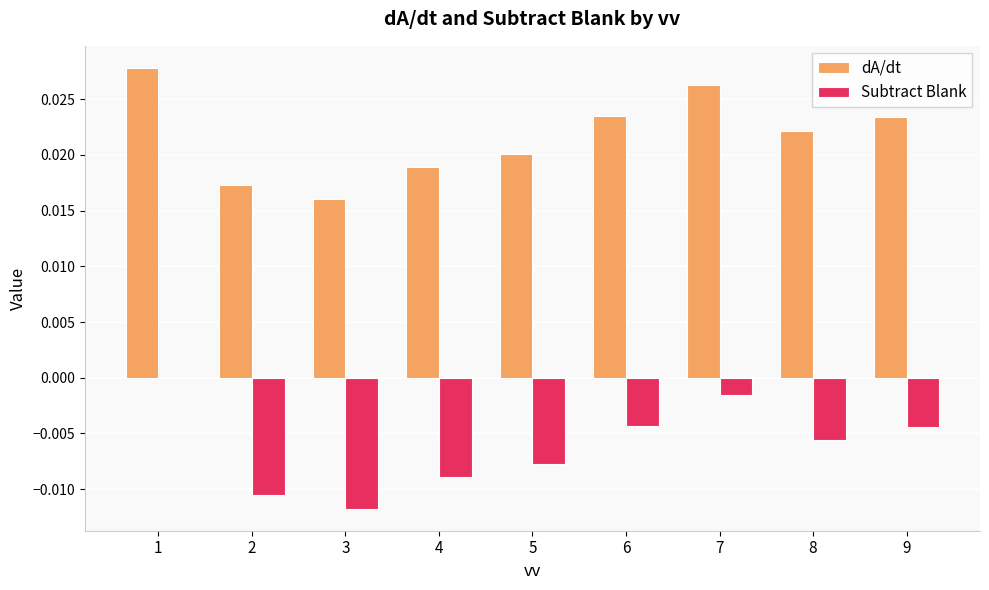

The dA/dt series shows 0.0 at 9. True or false?

True